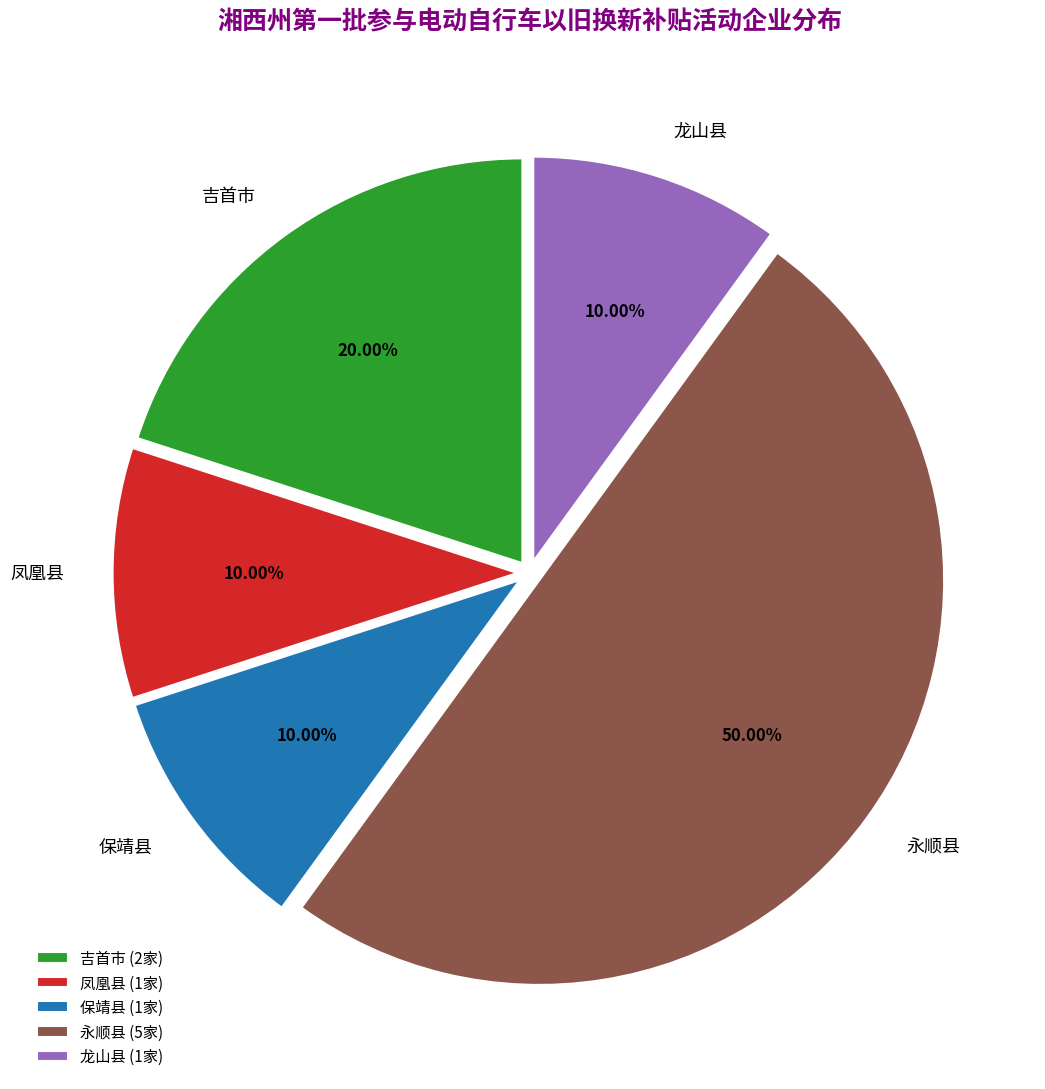

Which slice is the largest?

永顺县